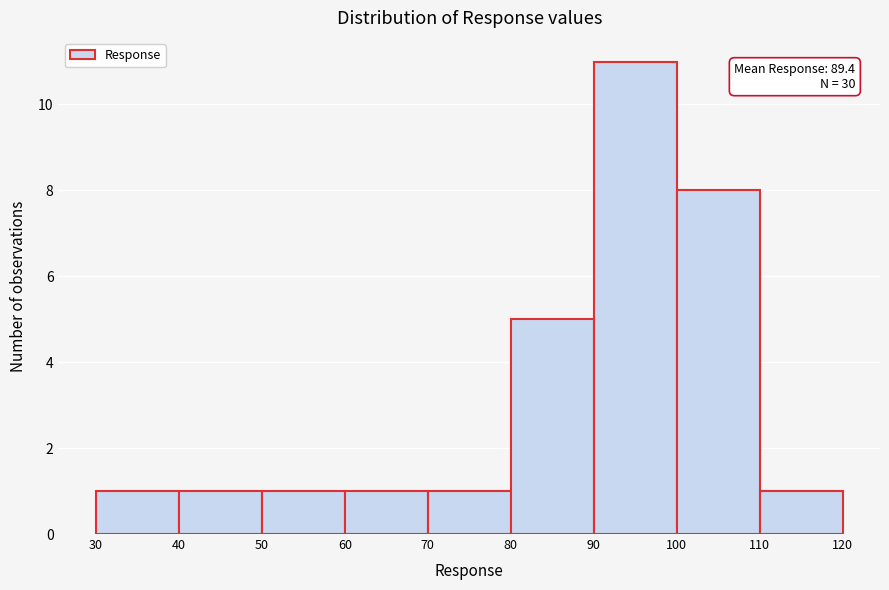

Which range on the x-axis has the tallest bar?

90 to 100